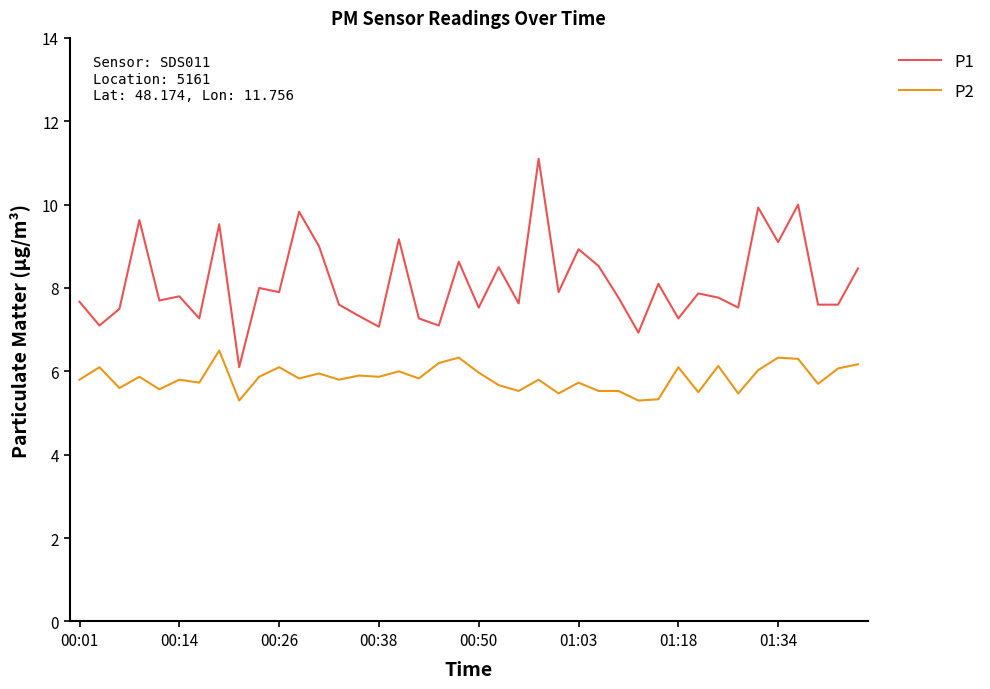

Count the number of categories in the chart.

40